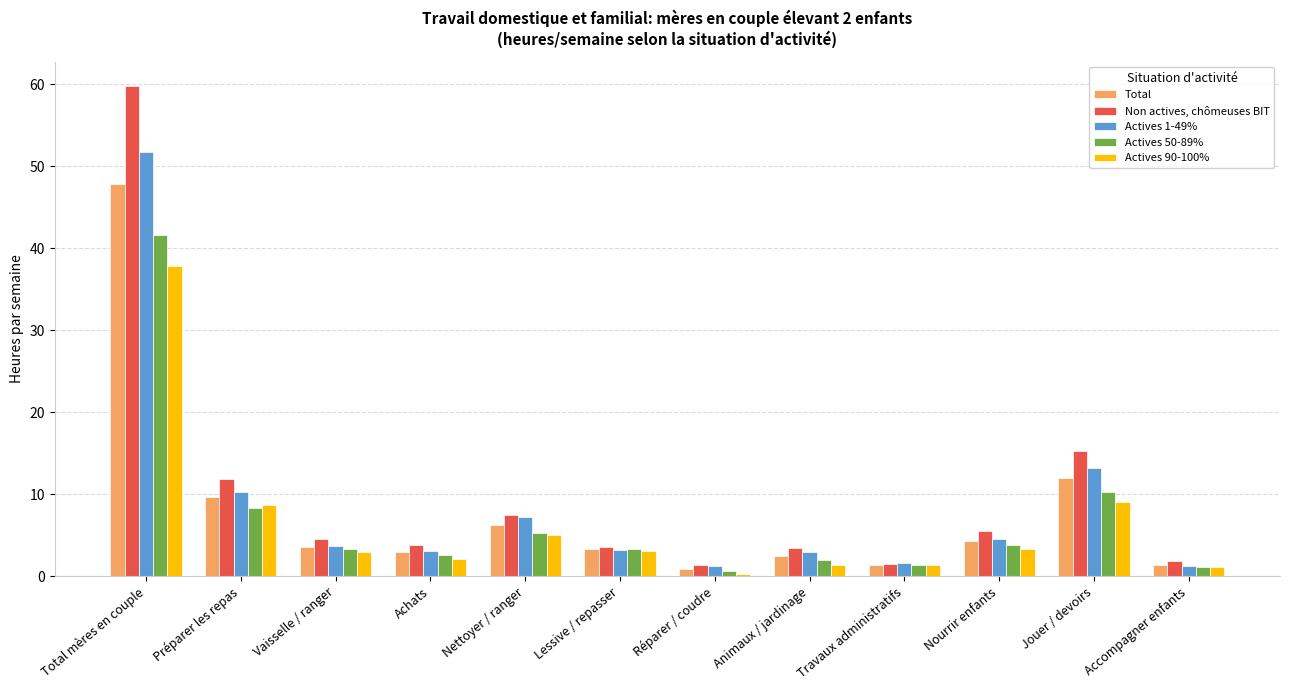

Rank the series by their average value, from lowest to highest.

Actives 90-100%, Actives 50-89%, Total, Actives 1-49%, Non actives, chômeuses BIT